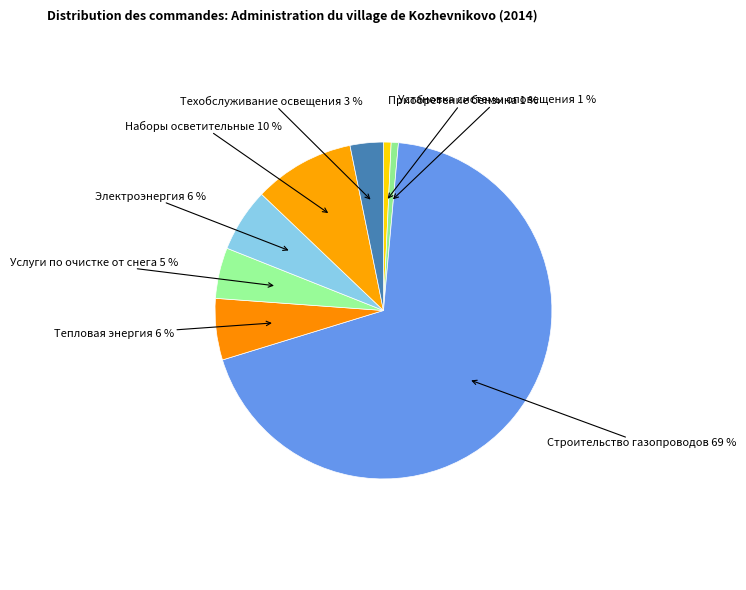

What percentage is the Установка системы оповещения slice, to the nearest percent?

1%